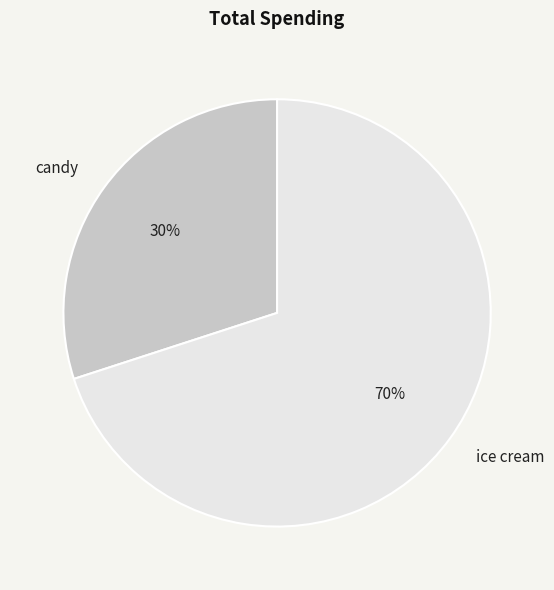

Approximately how many times larger is the value at candy compared to ice cream?

0.4